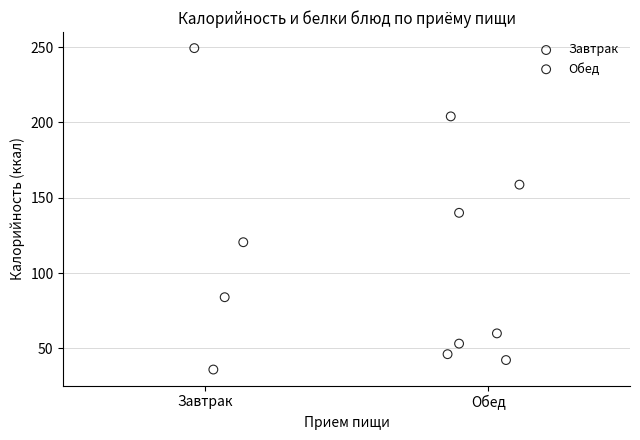

What are all the series names shown in the legend?

Завтрак, Обед